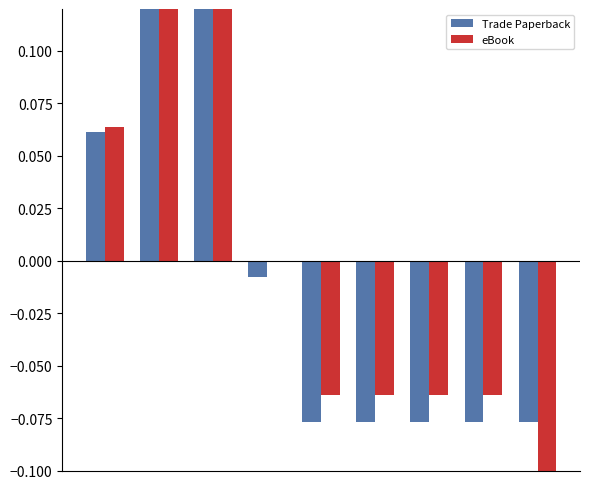

The value of Trade Paperback at 4 is -0.0. True or false?

False